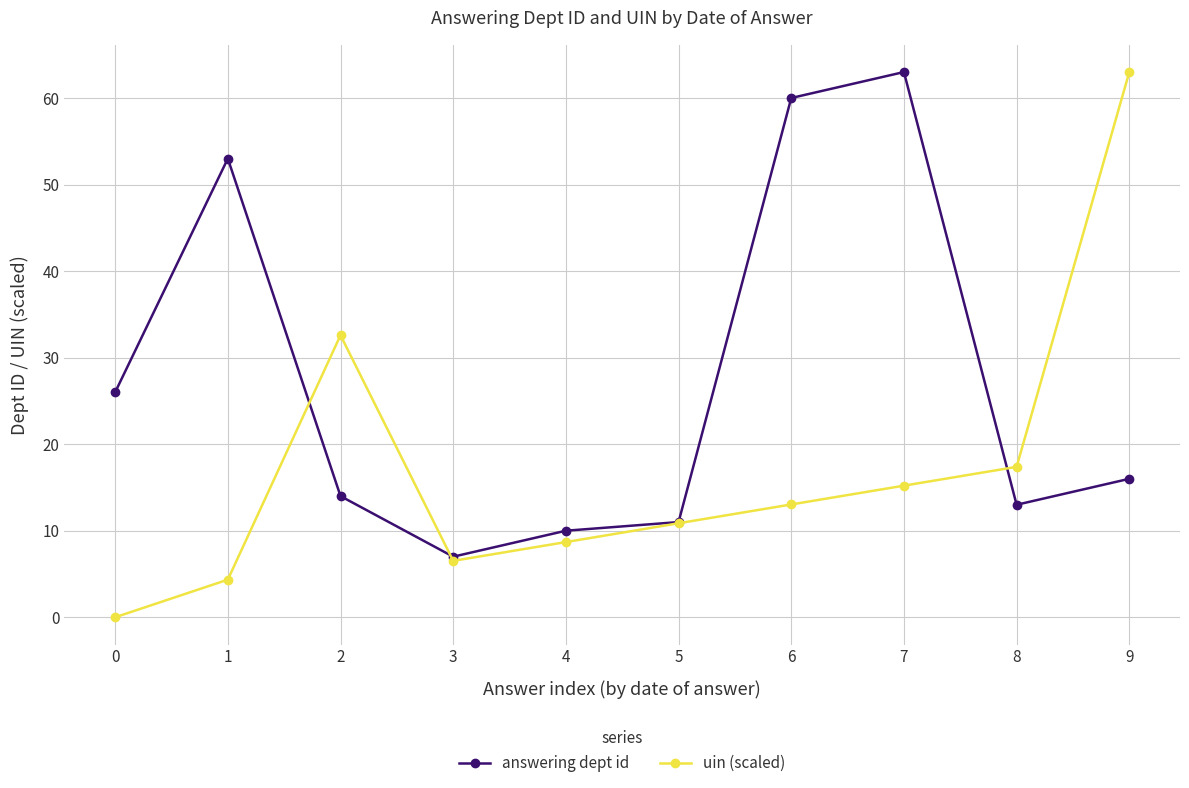

Is the value of answering dept id at 0 greater than the value of uin (scaled) at 4?

Yes